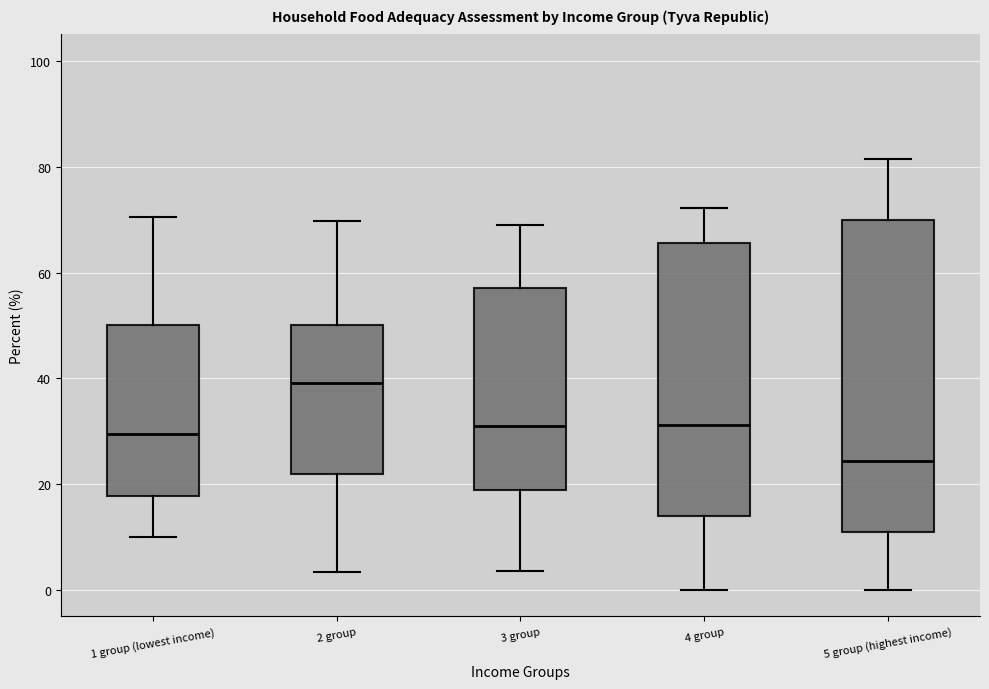

Where does the median line of the box for 5 group (highest income) sit on the y-axis? The values are not printed on the chart, so give them approximately, as read against the axis.

24